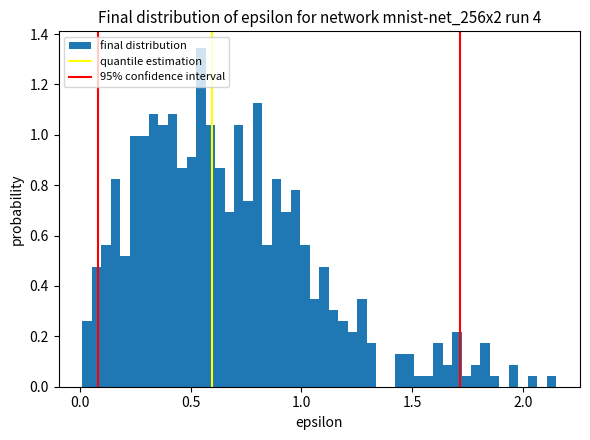

Around what value on the x-axis is the tallest bar? Give the approximate position of its centre, as read against the axis.

0.55